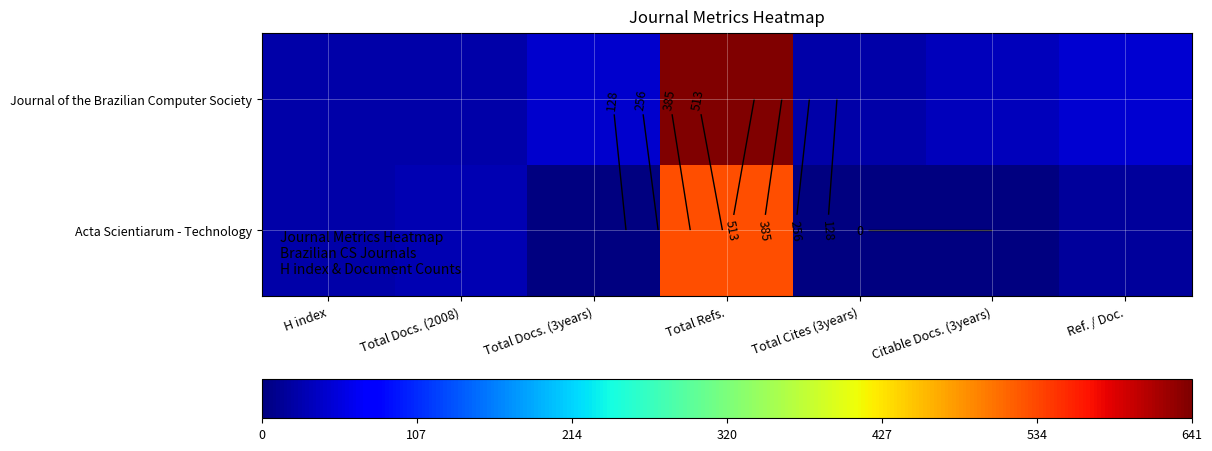

What is the difference between the maximum and minimum values in the Journal of the Brazilian Computer Society series?

618